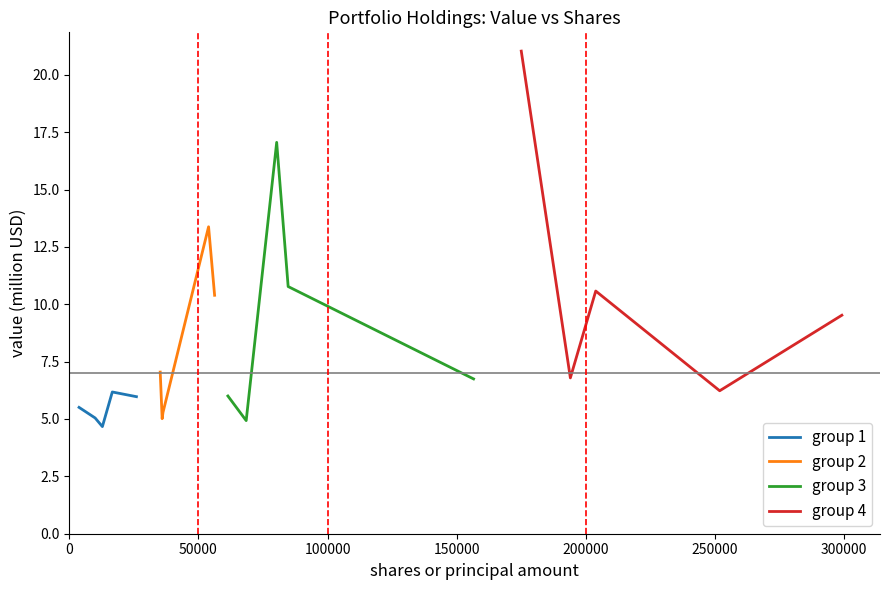

Reading right to left, list all the values displayed in this chart.

group 1: 6.0	6.2	4.7	5.0	5.5
group 2: 10.4	13.4	5.3	5.0	7.0
group 3: 6.7	10.8	17.1	4.9	6.0
group 4: 9.5	6.2	10.6	6.8	21.0